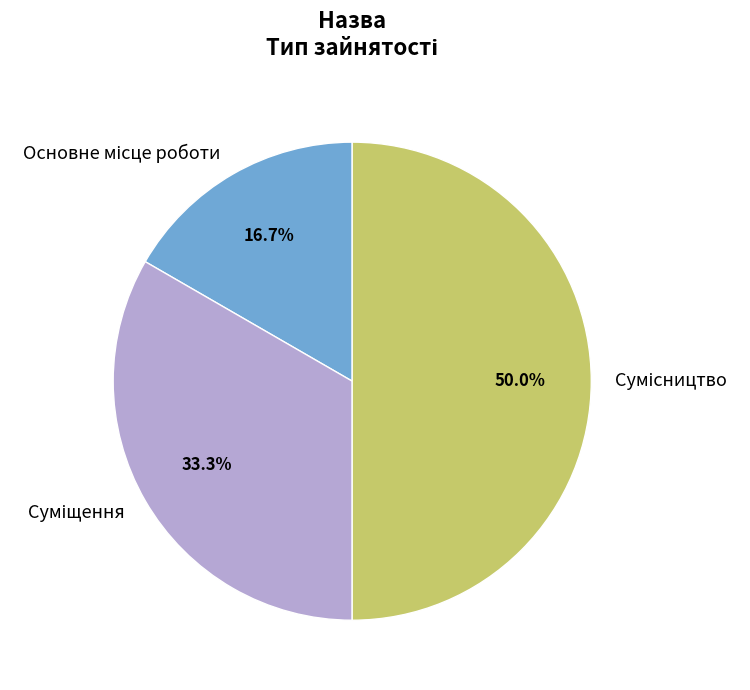

How many slices are in this pie chart?

3